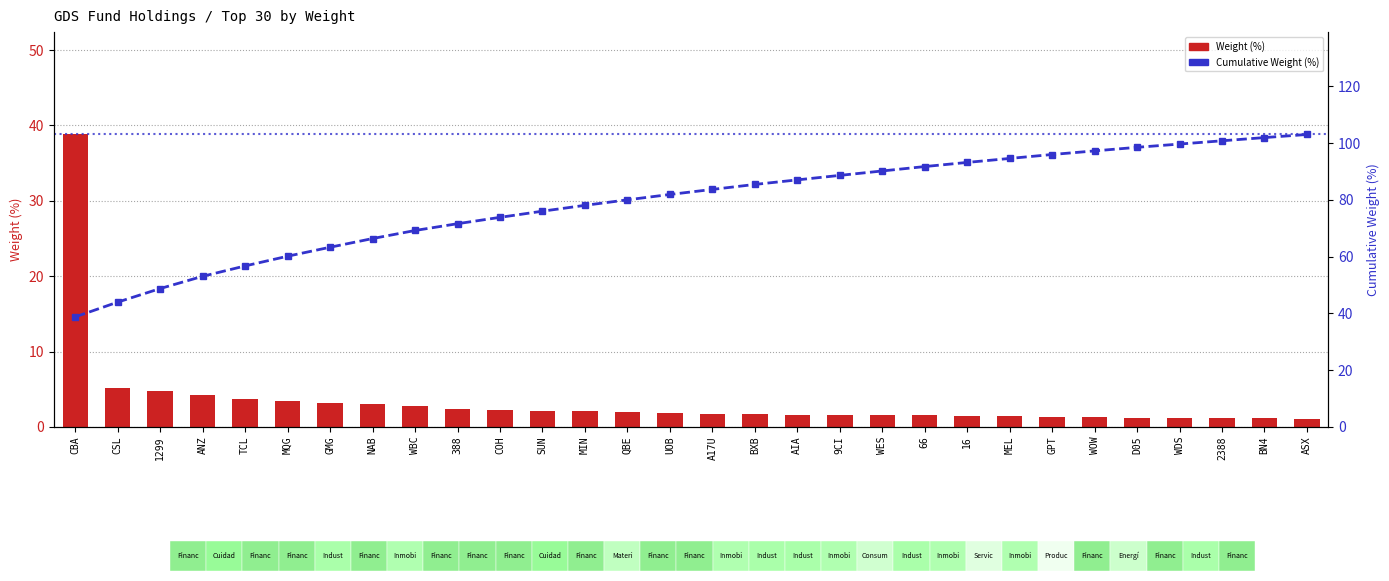

Rank the series by their average value, from highest to lowest.

Cumulative Weight (%), Weight (%)